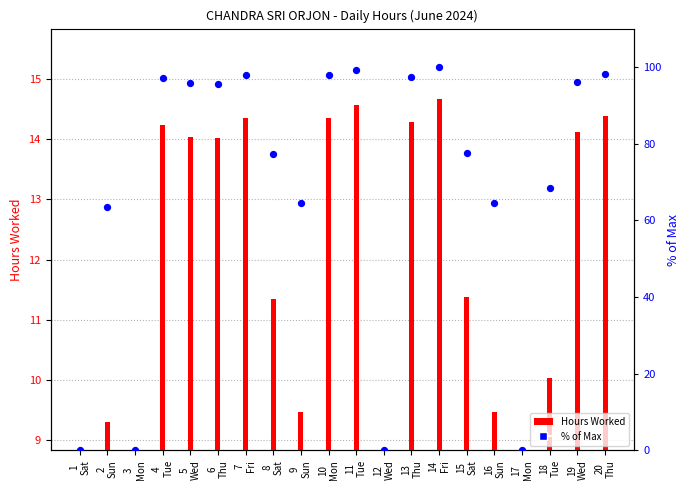

At how many categories does at least one series exceed 68?

13